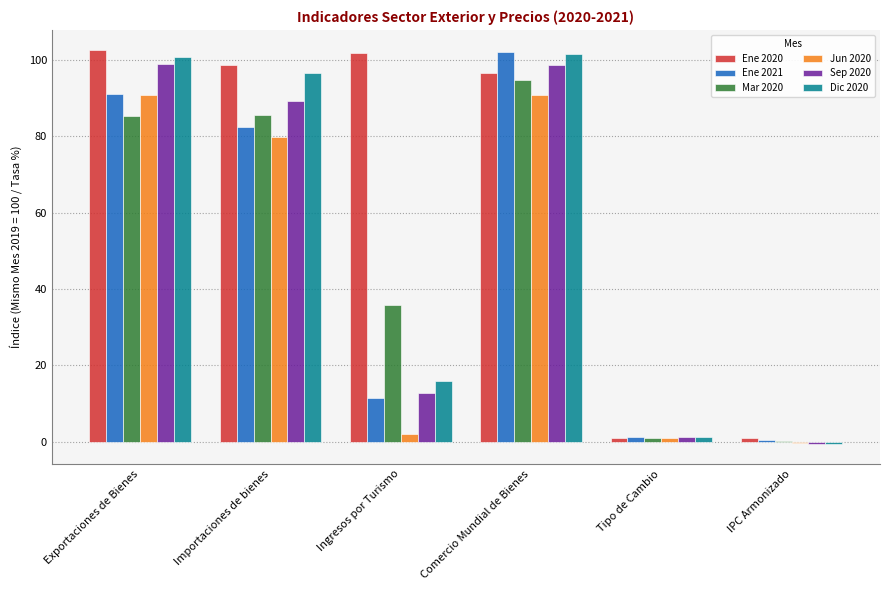

The value of Ene 2021 at Exportaciones de Bienes is 91.0. True or false?

True